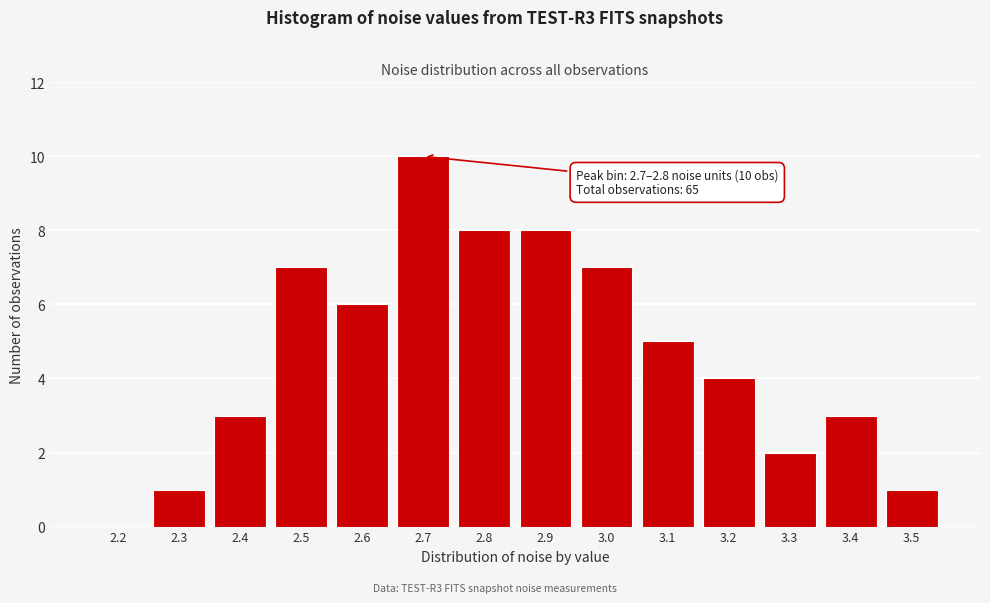

Reading left to right, what are all the values shown in this chart?

2.2=0	2.3=1	2.4=3	2.5=7	2.6=6	2.7=10	2.8=8	2.9=8	3.0=7	3.1=5	3.2=4	3.3=2	3.4=3	3.5=1